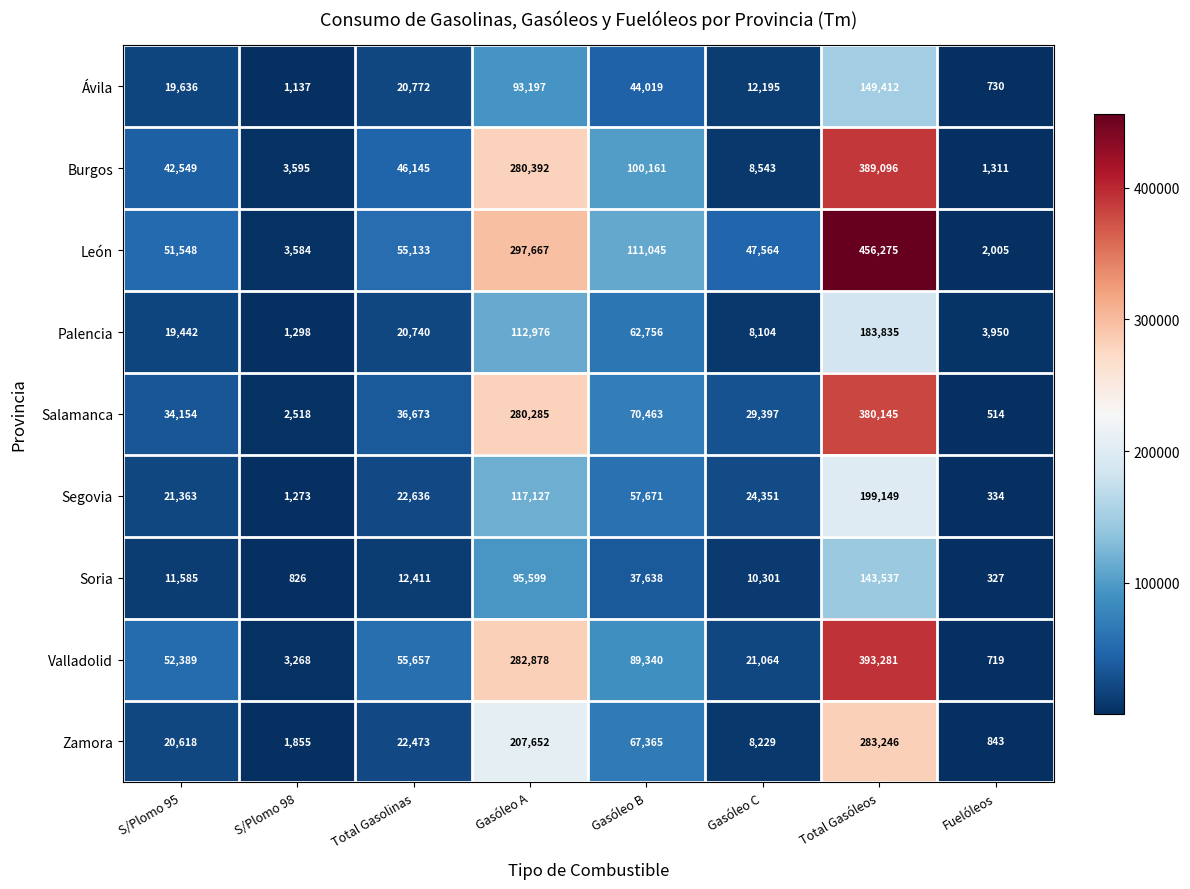

List the series in order of their peak value, highest first.

León, Valladolid, Burgos, Salamanca, Zamora, Segovia, Palencia, Ávila, Soria